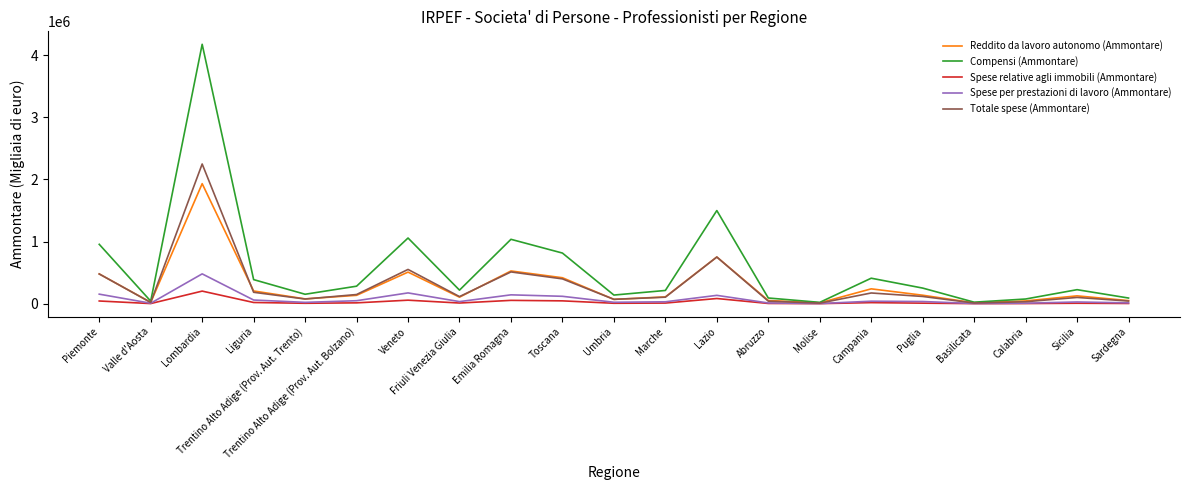

What is the average value of the Spese per prestazioni di lavoro (Ammontare) series?

74202